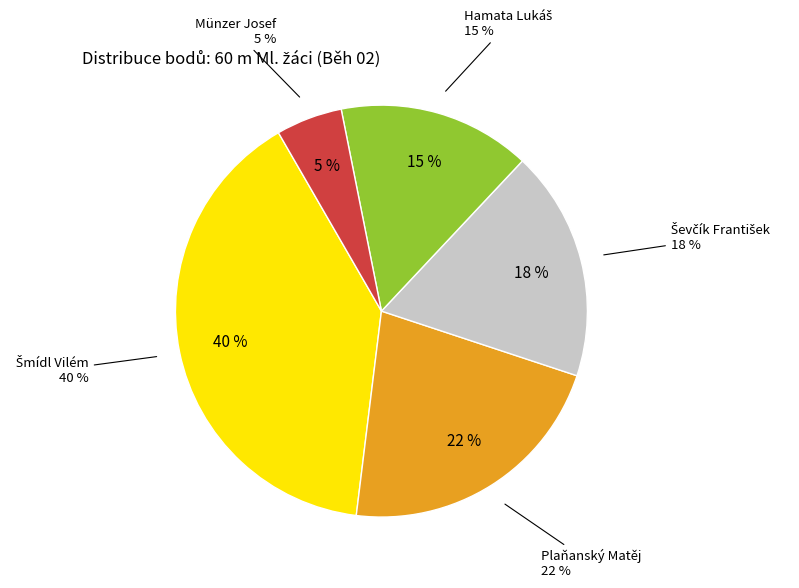

Is it true that Hamata Lukáš is 3% of the pie?

False